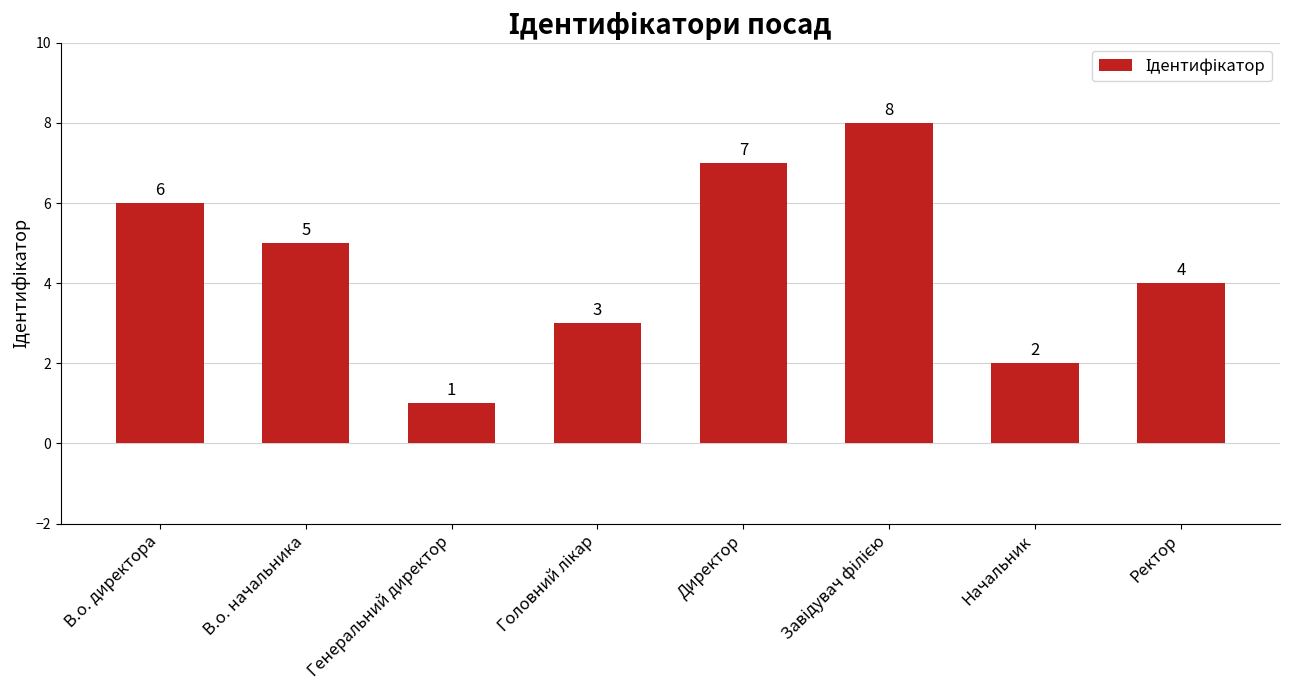

How many bars are there in total?

8